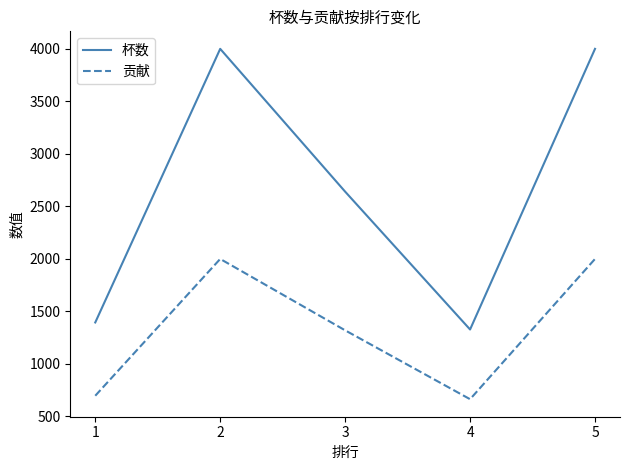

At 1, list the series in order from smallest to largest.

贡献, 杯数